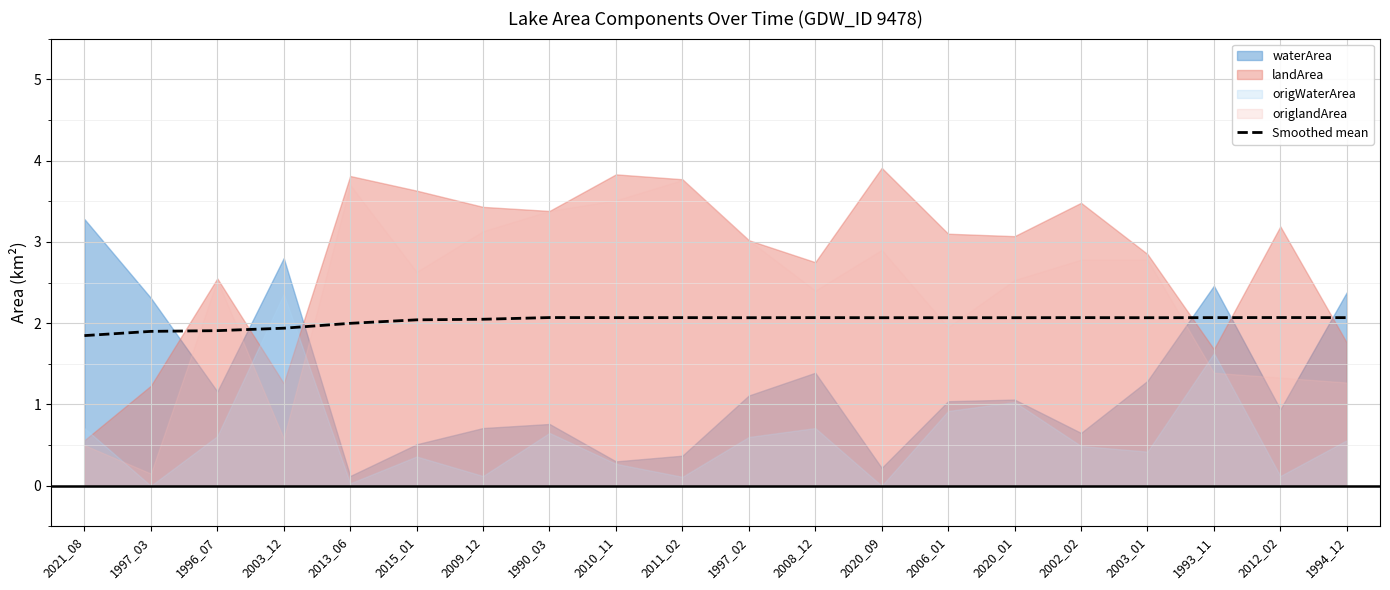

The Smoothed mean series shows 2.0 at 2015_01. True or false?

True